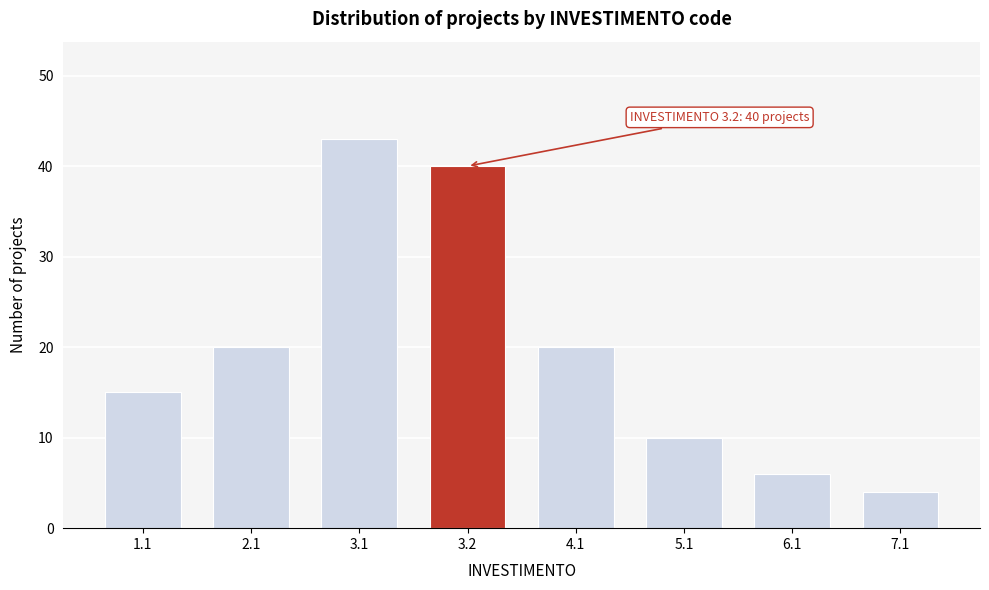

Reading left to right, transcribe all the data shown in this chart.

1.1=15	2.1=20	3.1=43	3.2=40	4.1=20	5.1=10	6.1=6	7.1=4